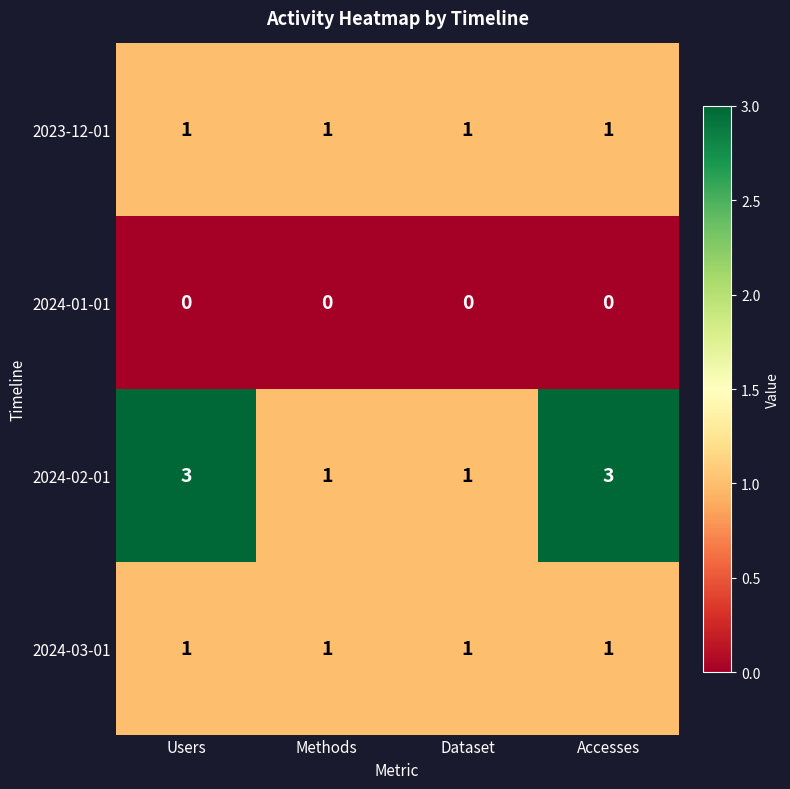

What is the maximum value shown in the chart?

3